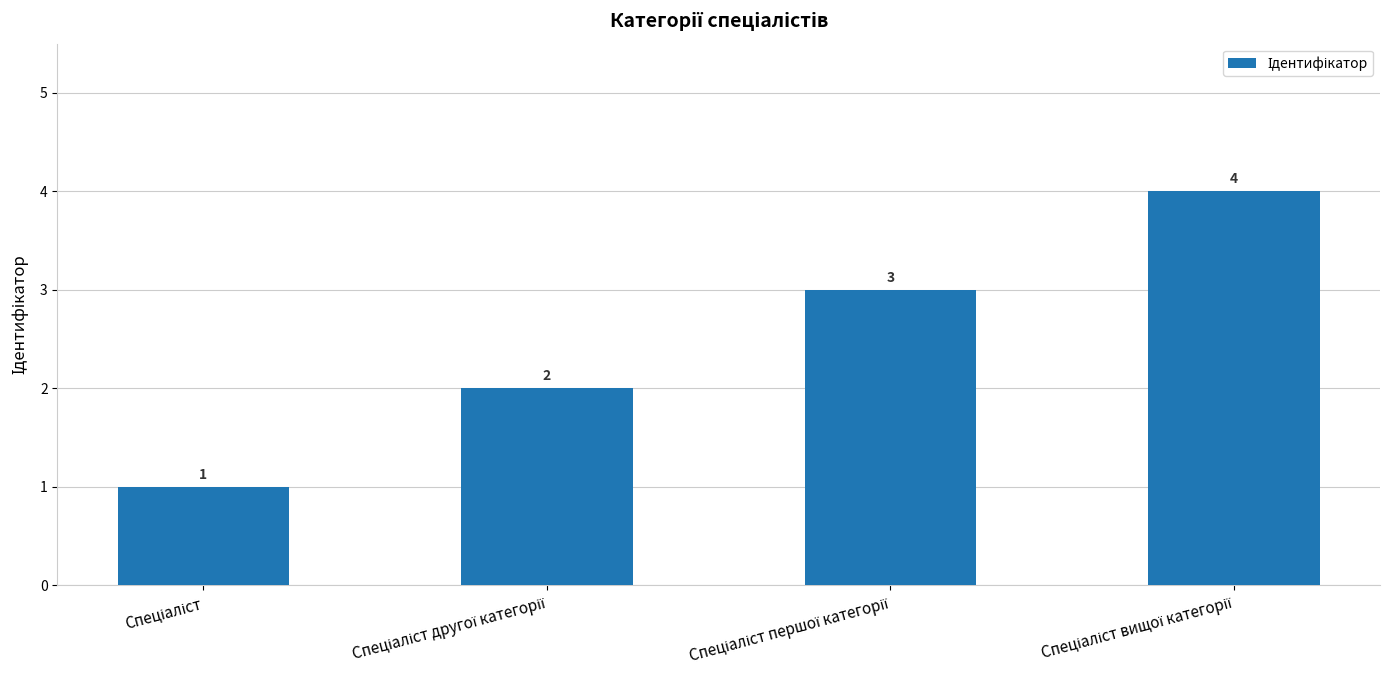

What is the value of the 3rd bar from the left?

3